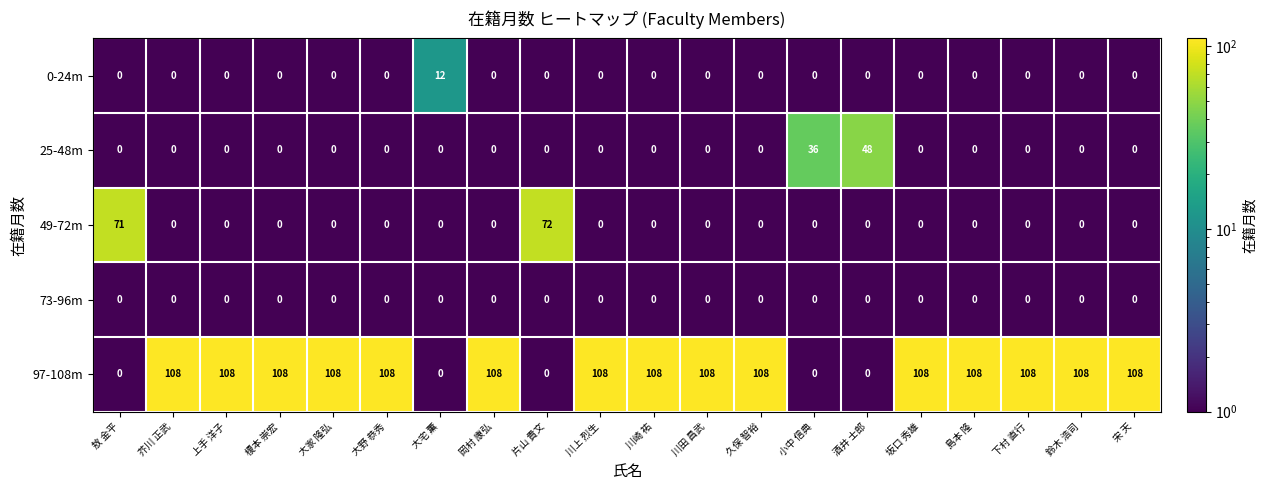

Is it true that 25-48m equals 0 at 敖 金平?

True